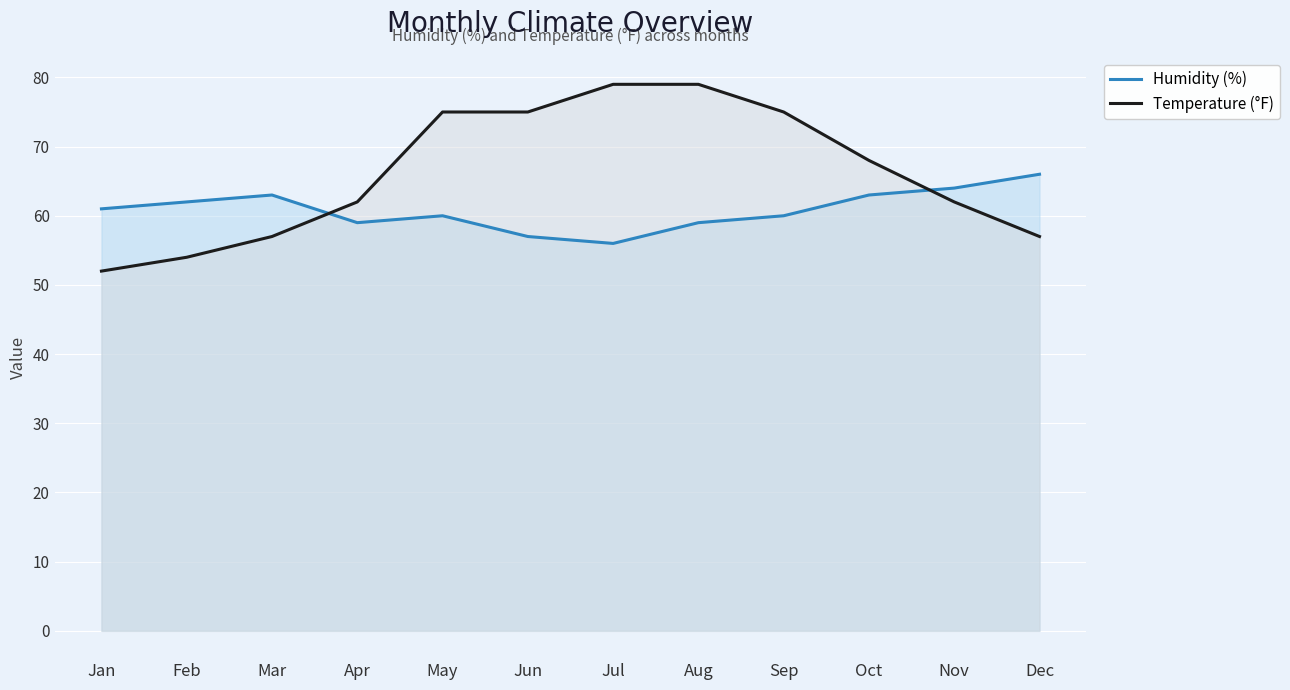

What is the approximate value of Humidity (%) at Jan?

61